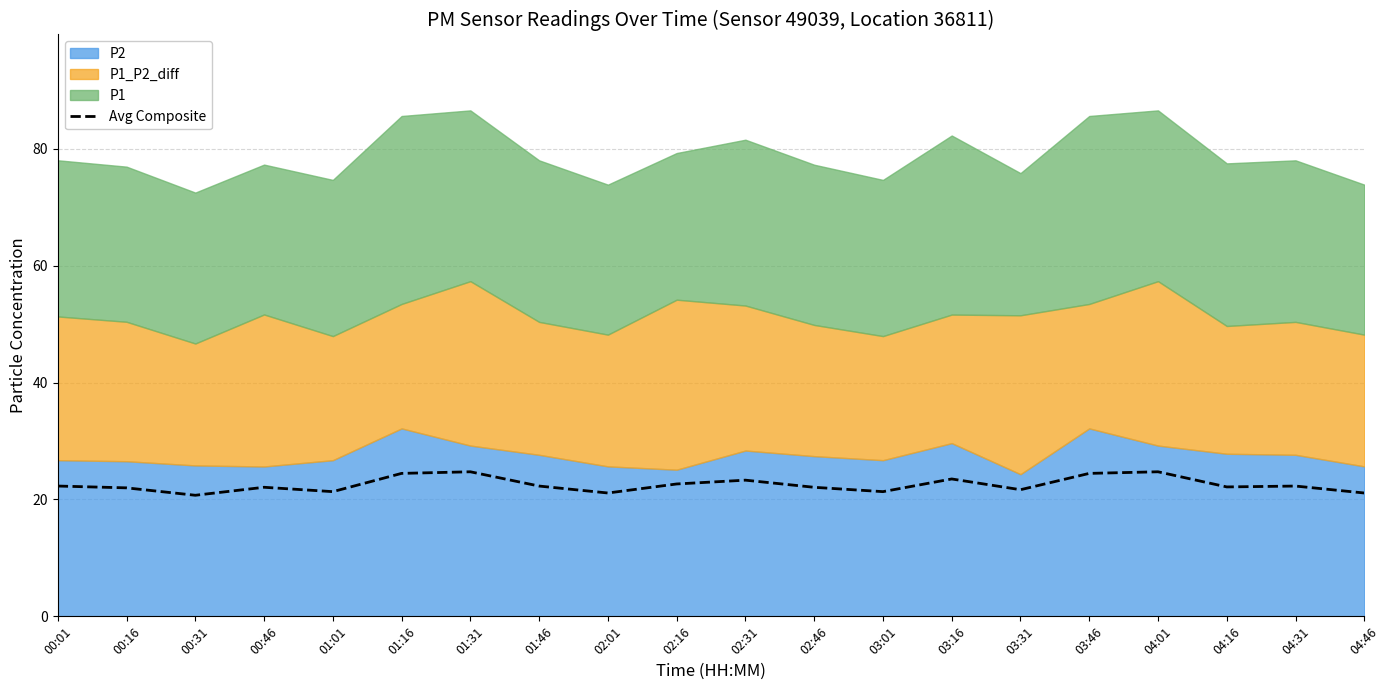

At which category does the chart reach its peak across all series?

01:31